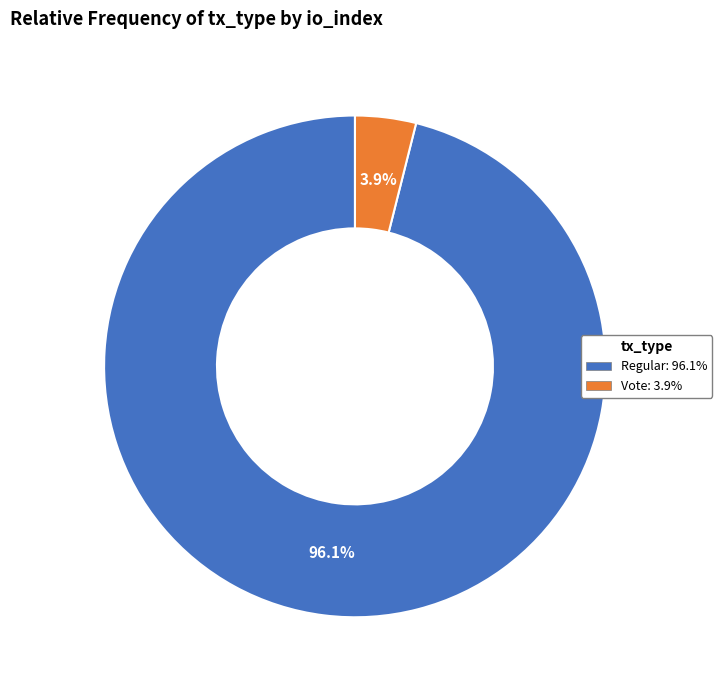

Is there a majority slice in this chart?

Yes